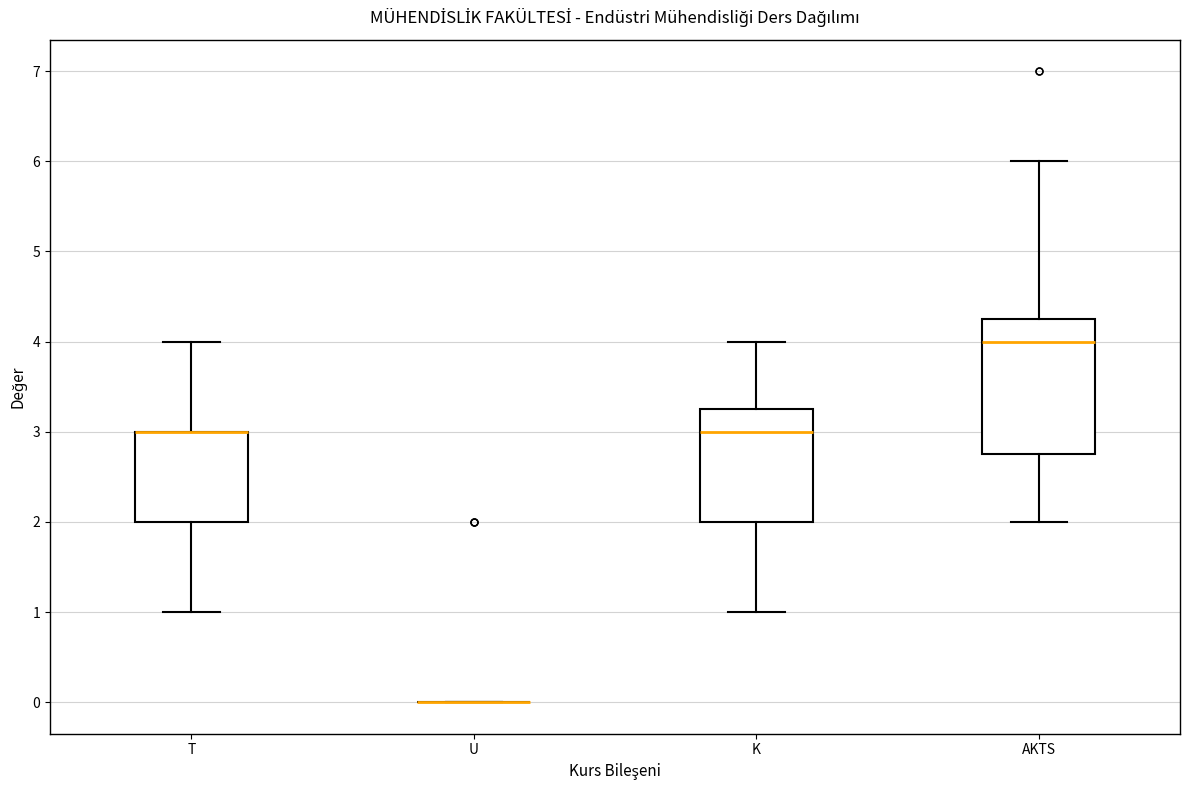

Where does the upper whisker of the box for K end on the y-axis? The values are not printed on the chart, so give them approximately, as read against the axis.

4.0